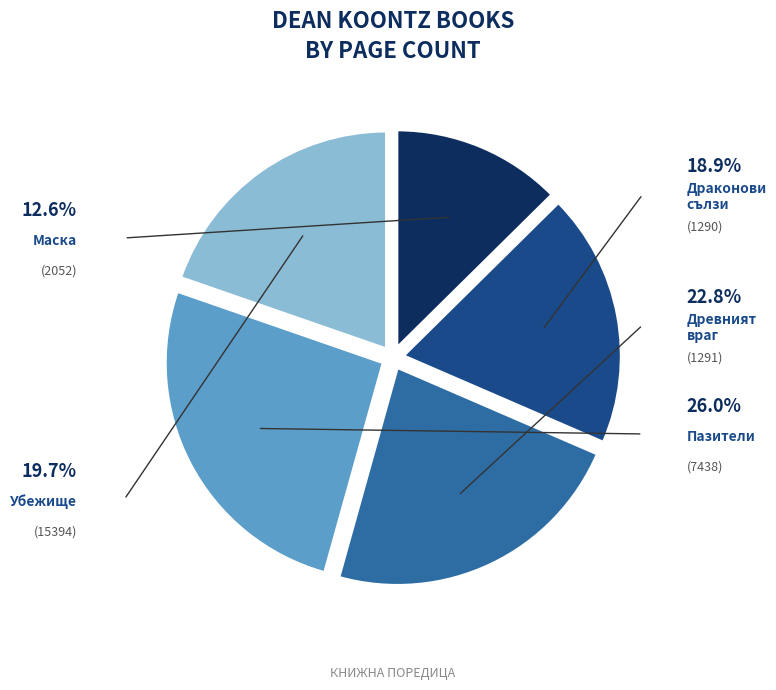

To the nearest percent, what is the average slice percentage?

20%